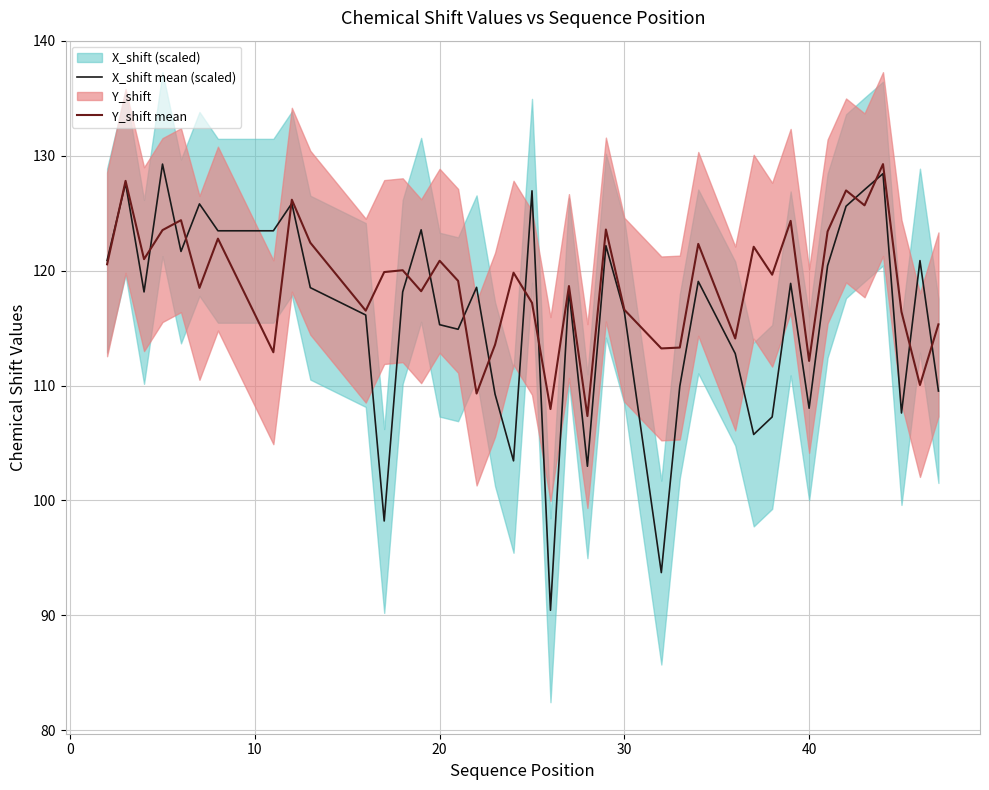

Does the chart display data point markers on the line(s)?

No